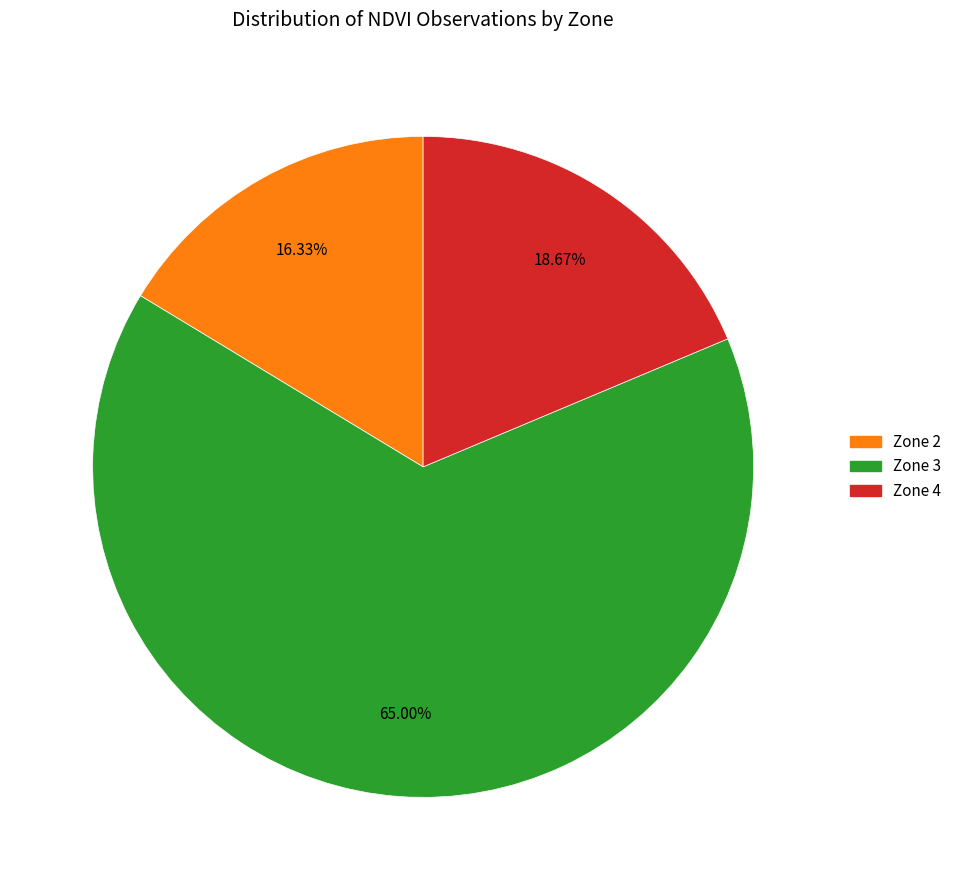

To the nearest percent, what is the difference between the largest and smallest slice percentages?

49%